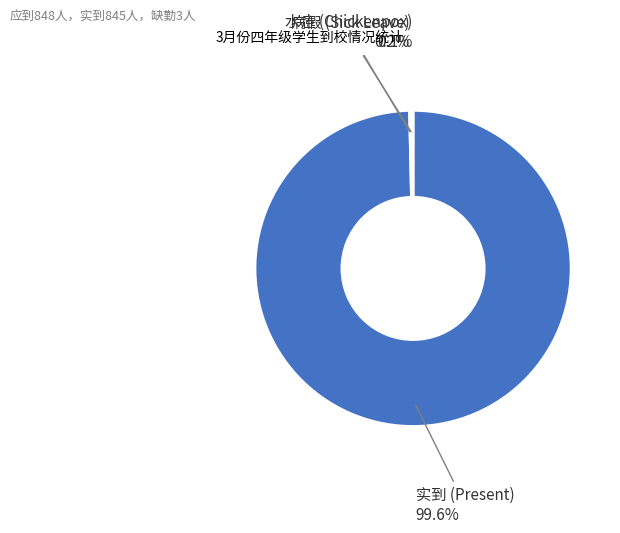

What is the largest slice in the pie chart?

实到 (Present)